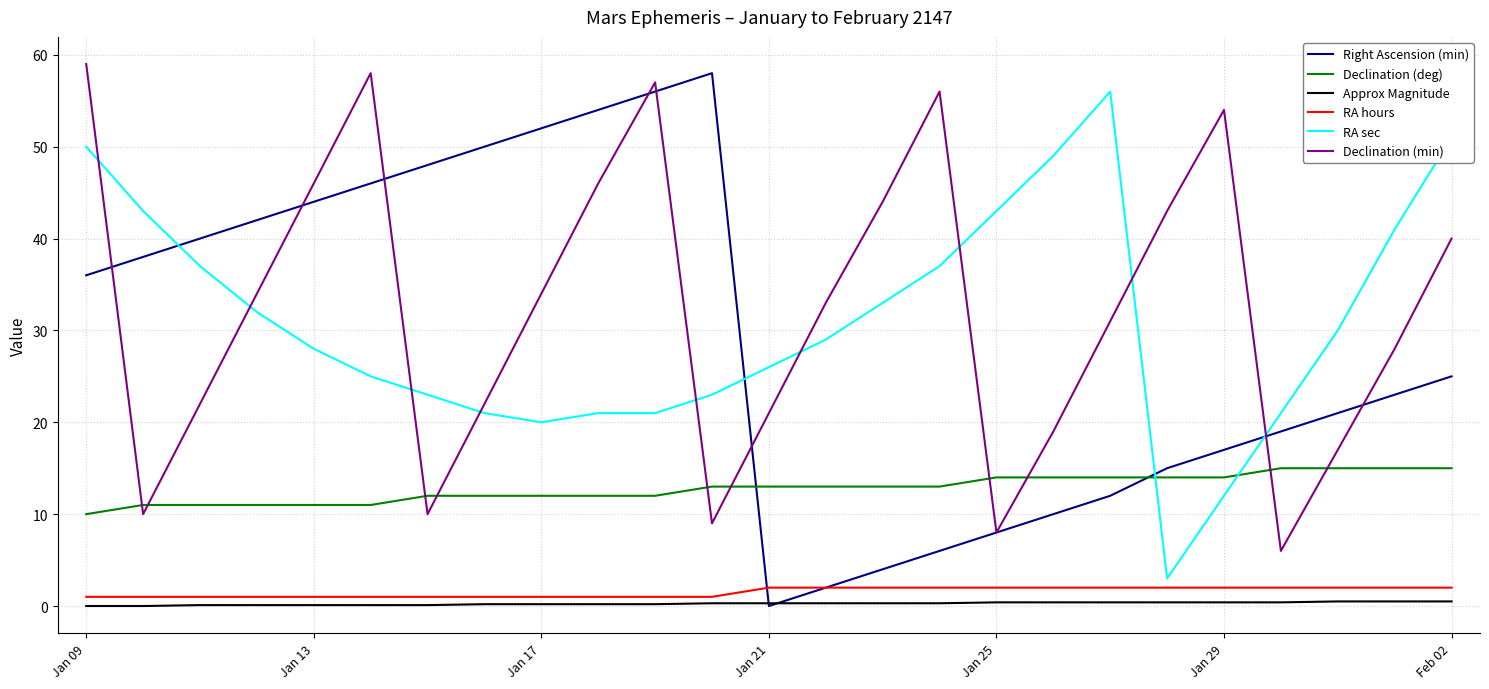

Which series has the largest range (max minus min)?

Right Ascension (min)